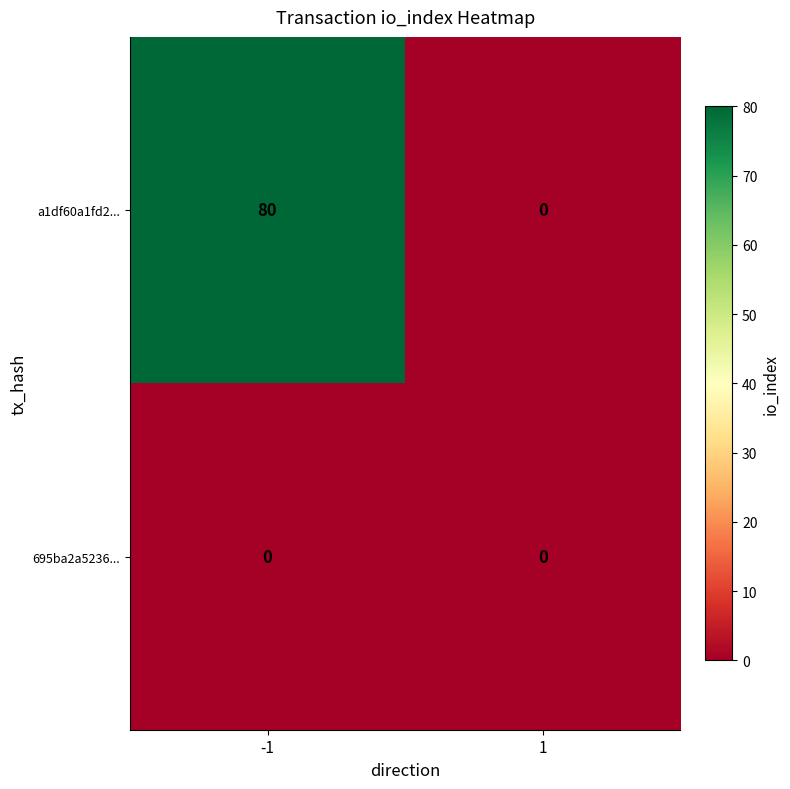

Reading right to left, extract all data points from this chart.

a1df60a1fd2...: 1=0	-1=80
695ba2a5236...: 1=0	-1=0